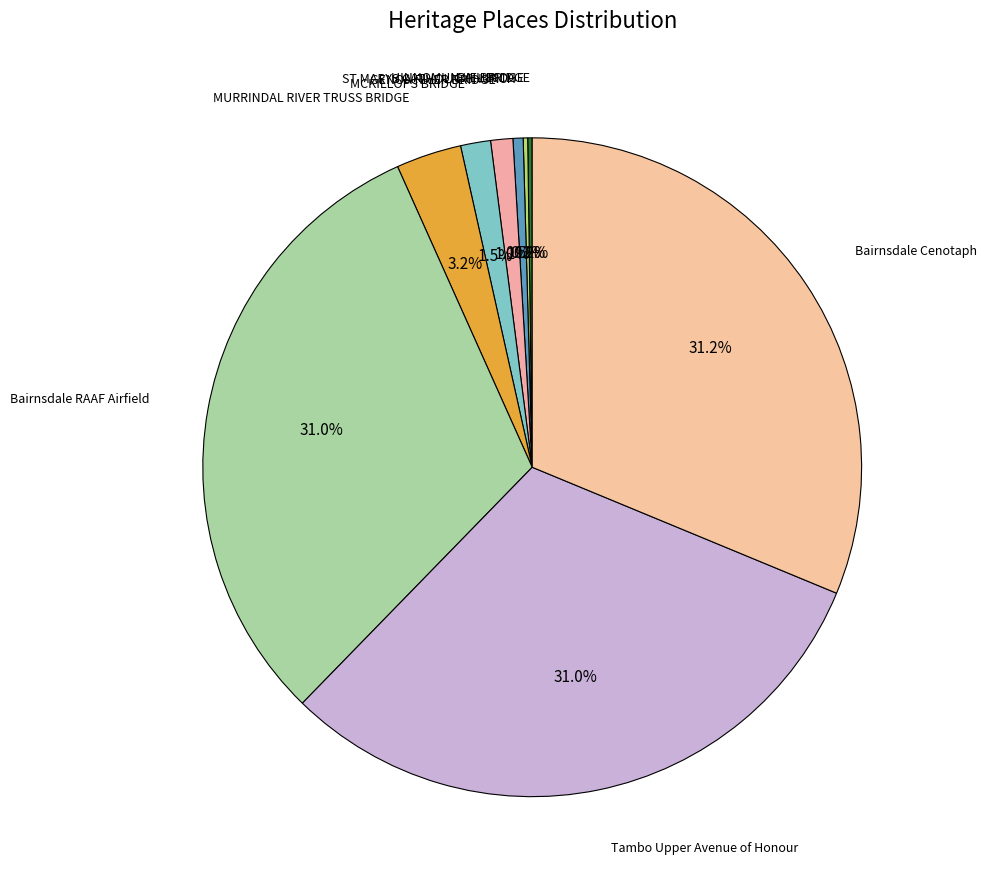

Count the number of slices in the pie.

9